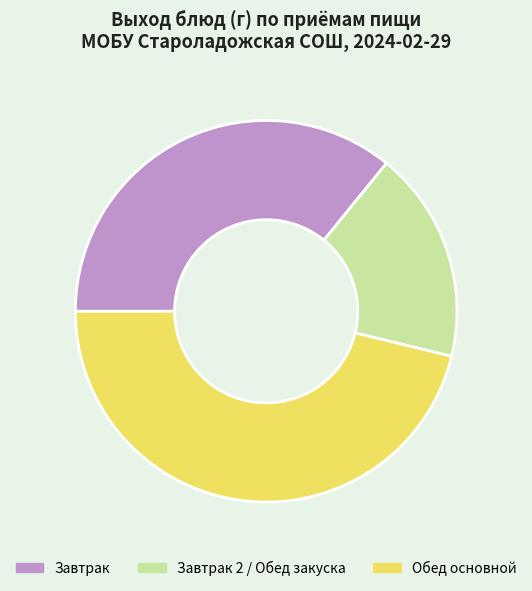

Is there any slice that represents more than half of the pie?

No